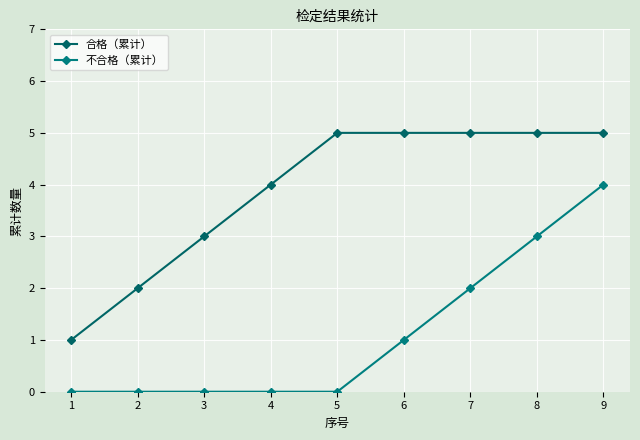

True or false: 不合格（累计） and 合格（累计） intersect in this chart.

False